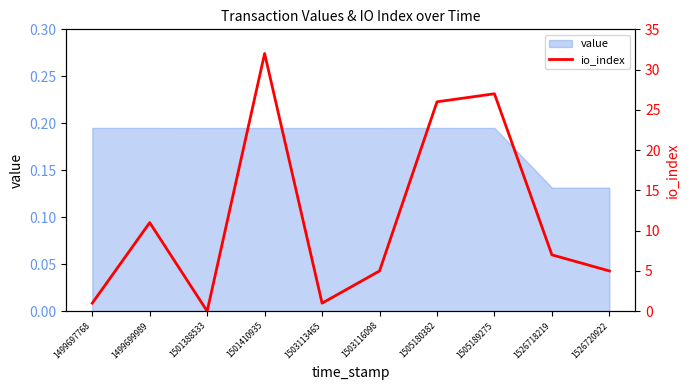

What is the average value?

12